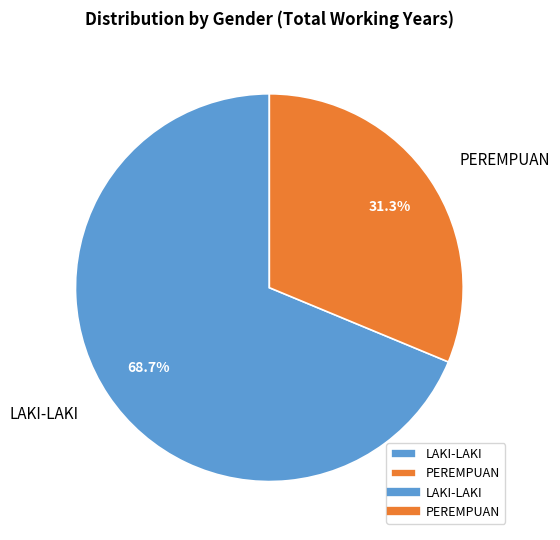

To the nearest percent, what is the difference between the largest and smallest slice percentages?

37%